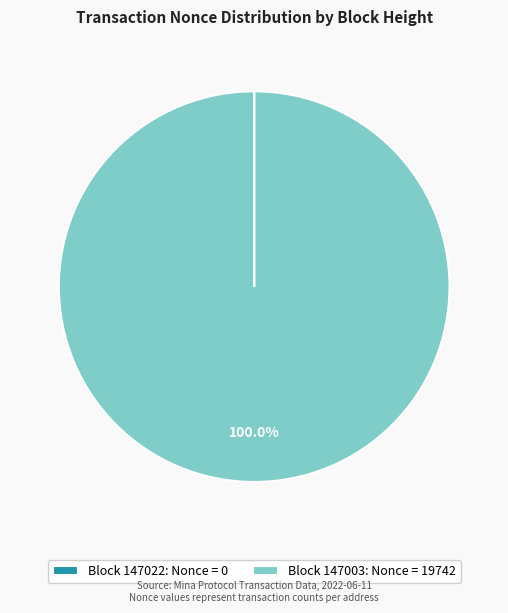

Does any single category account for the majority?

Yes